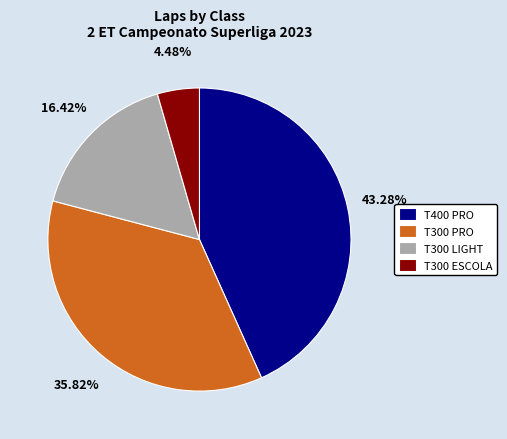

To the nearest percent, what is the difference between the largest and smallest slice percentages?

39%